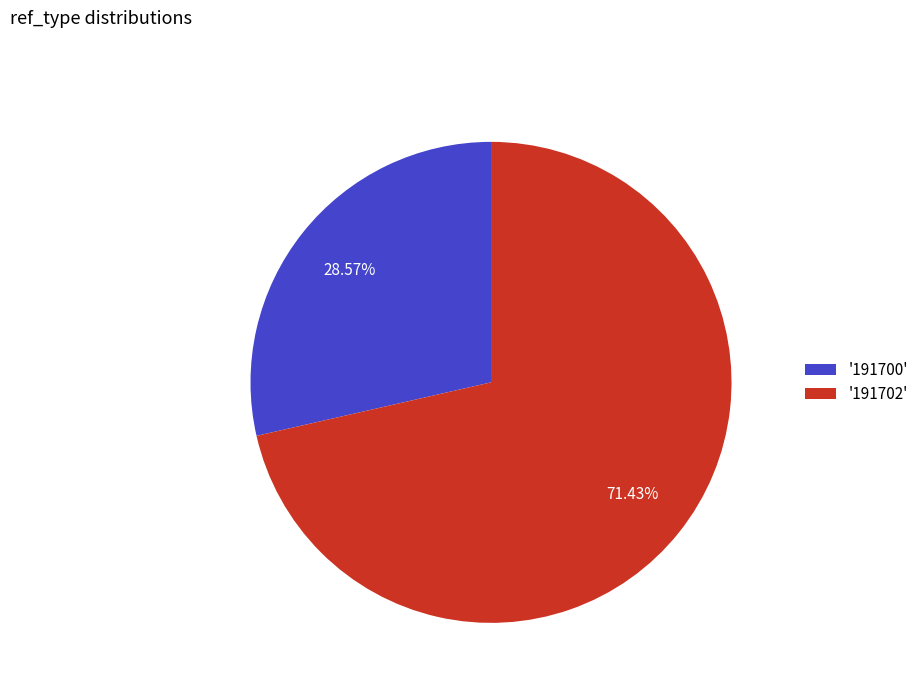

Rank the categories by value from lowest to highest.

'191700', '191702'